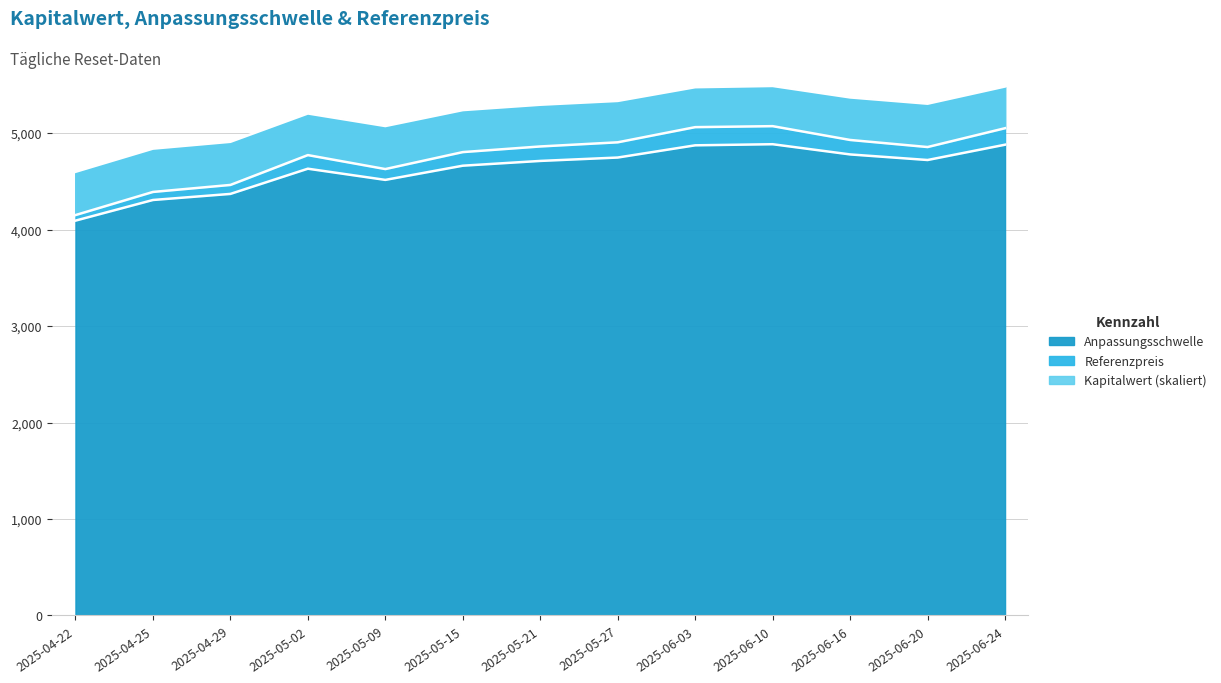

True or false: Anpassungsschwelle and Referenzpreis cross at least once.

False